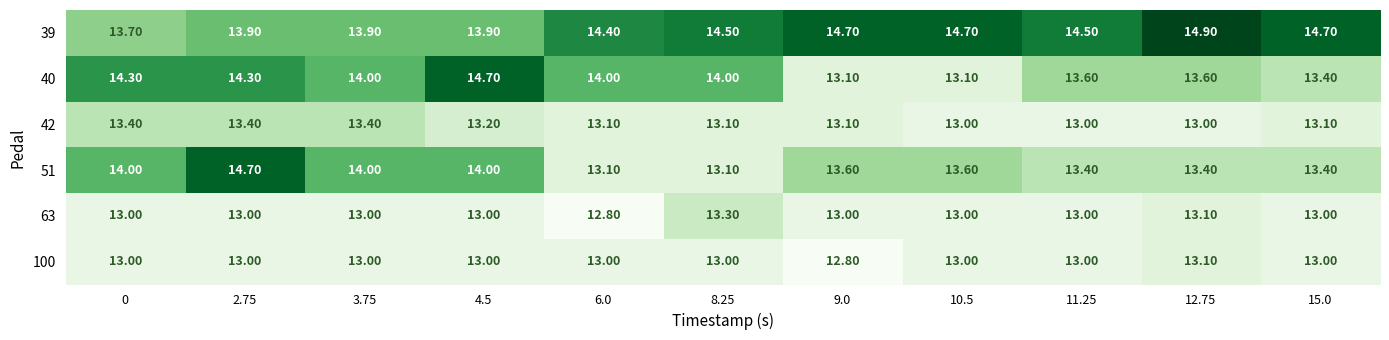

What is the sum of all 40 values?

152.1